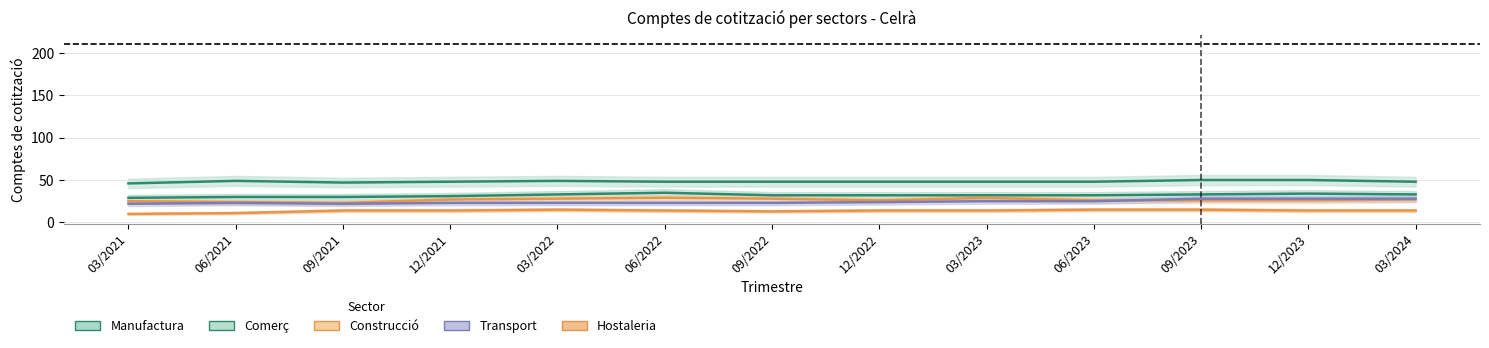

What position from the left is 09/2023?

11